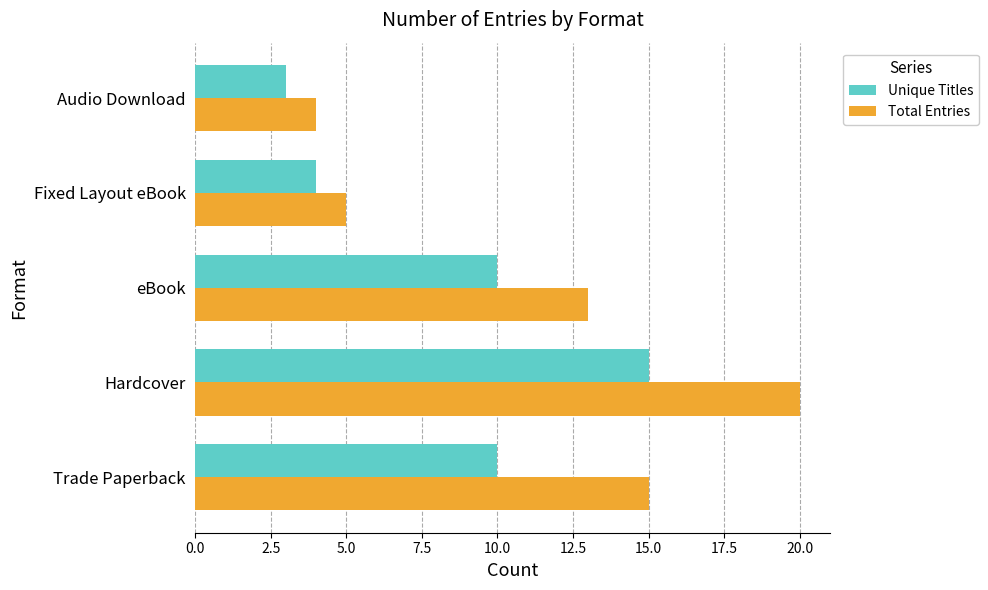

At how many categories does at least one series exceed 3?

5